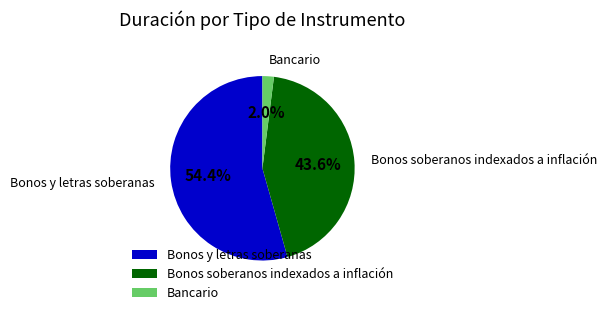

To the nearest percent, what is the difference between the Bonos soberanos indexados a inflación and Bonos y letras soberanas slice percentages?

11%